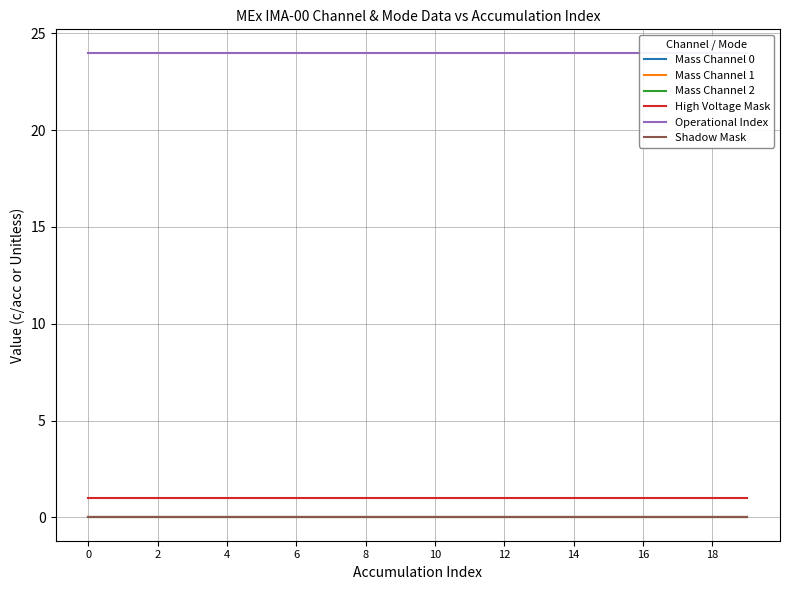

What are all the series names shown in the legend?

Mass Channel 0, Mass Channel 1, Mass Channel 2, High Voltage Mask, Operational Index, Shadow Mask